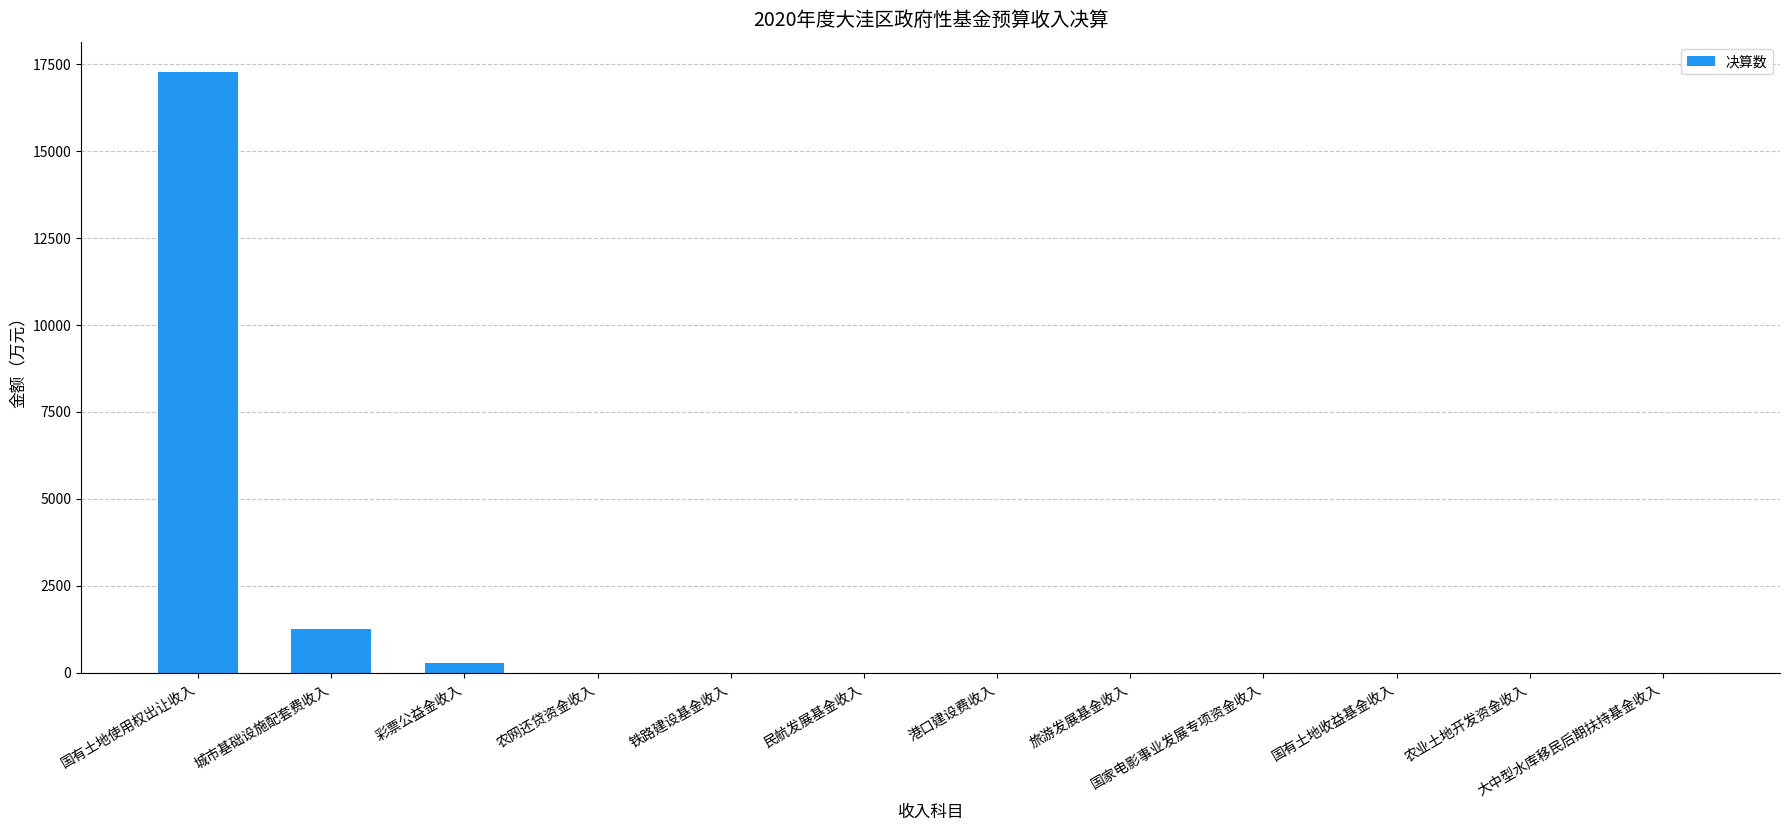

Which label corresponds to the largest value in the chart?

国有土地使用权出让收入